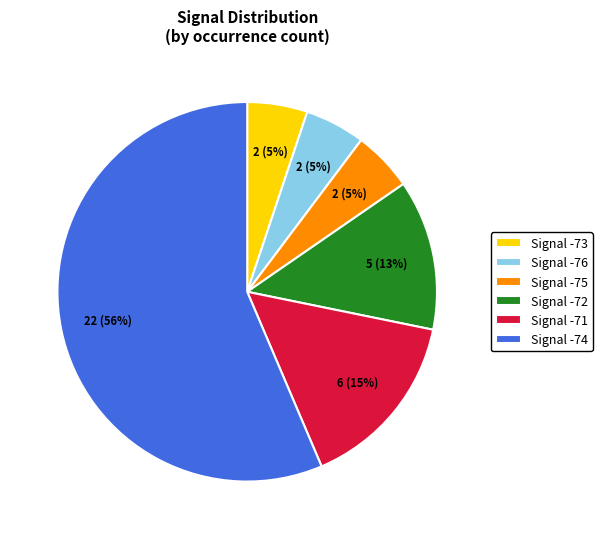

Approximately how many times larger is the value at Signal -73 compared to Signal -75?

1.0